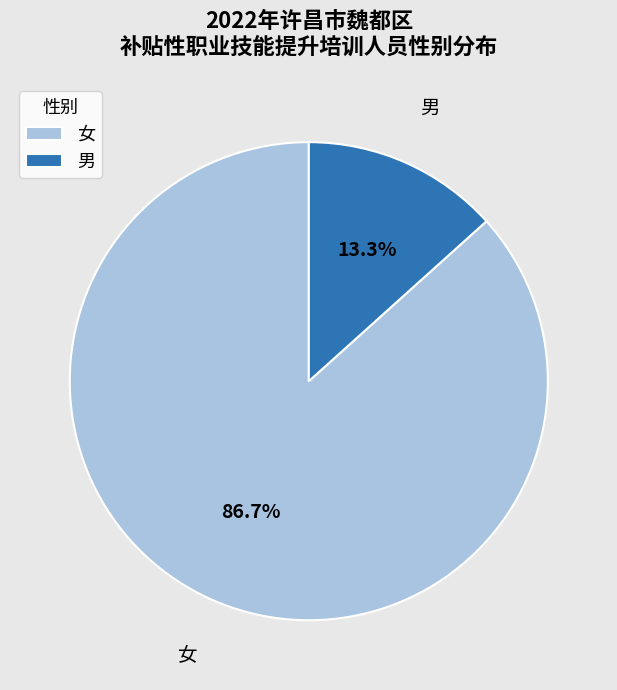

True or false: 男 accounts for 22% of the total.

False